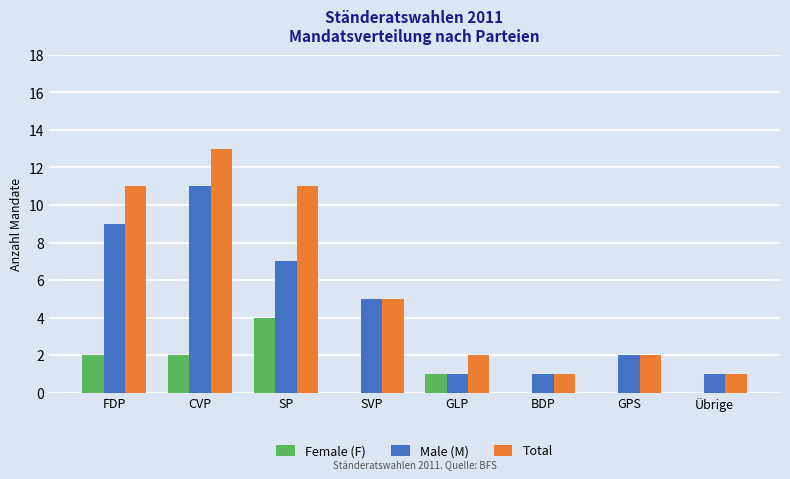

At which label does Female (F) reach its peak?

SP